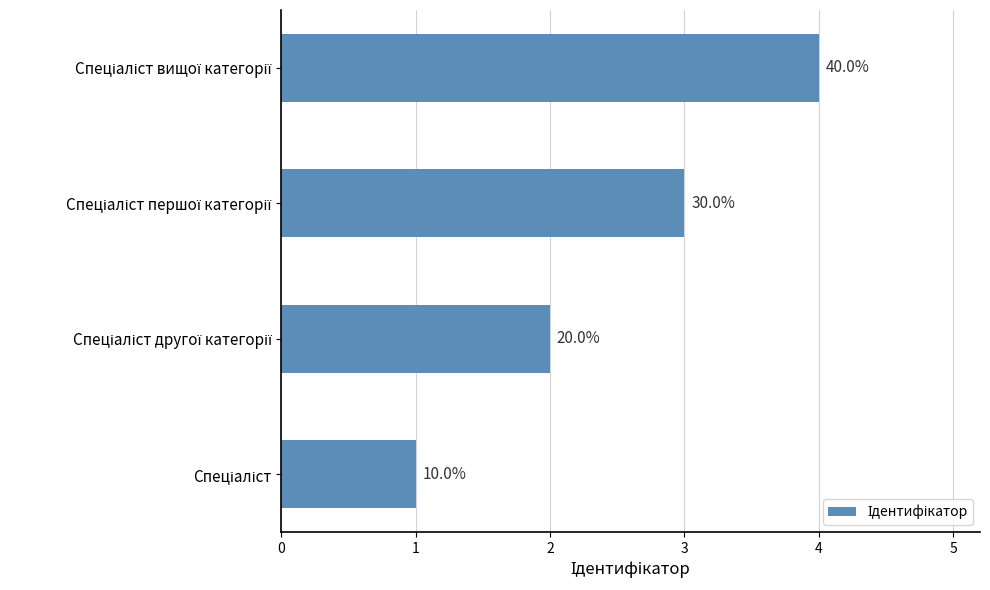

Are the bars horizontal?

Yes